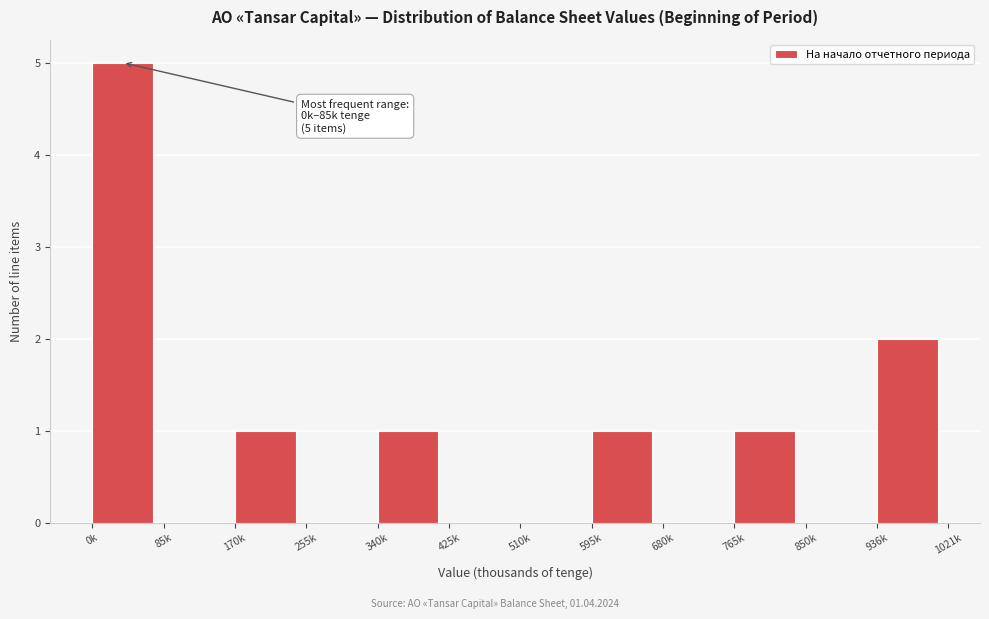

Reading right to left, list all the values displayed in this chart.

936k=2	850k=0	765k=1	680k=0	595k=1	510k=0	425k=0	340k=1	255k=0	170k=1	85k=0	0k=5